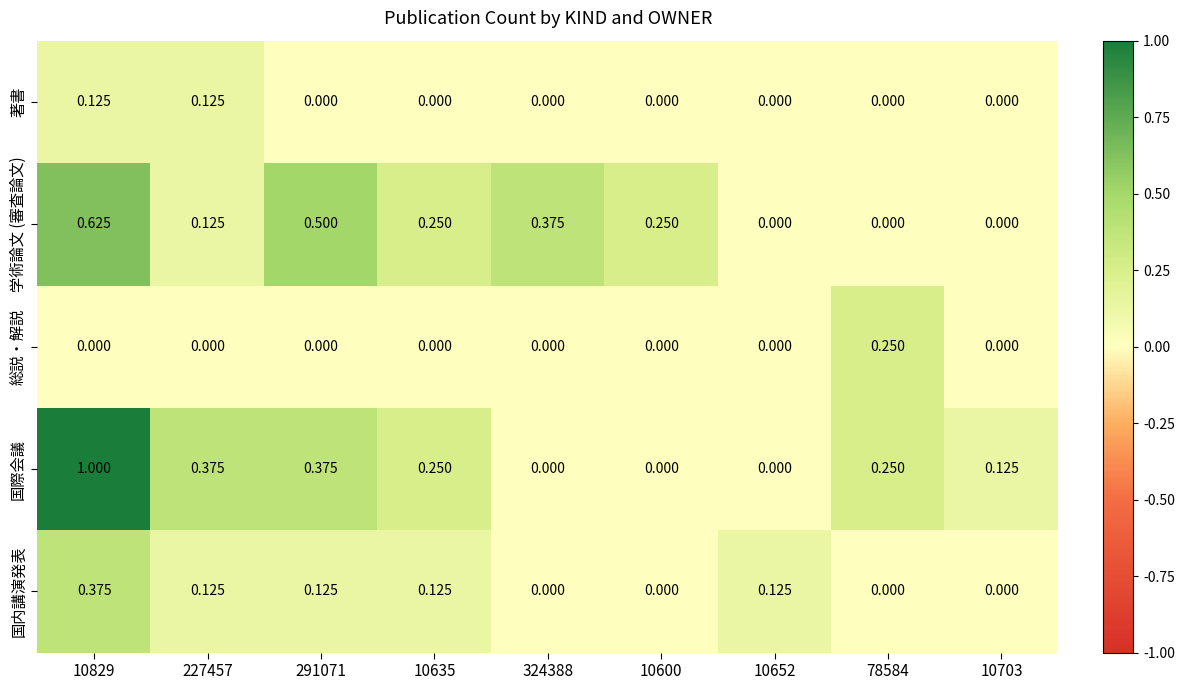

List the series in order of their peak value, lowest first.

著書, 総説・解説, 国内講演発表, 学術論文 (審査論文), 国際会議